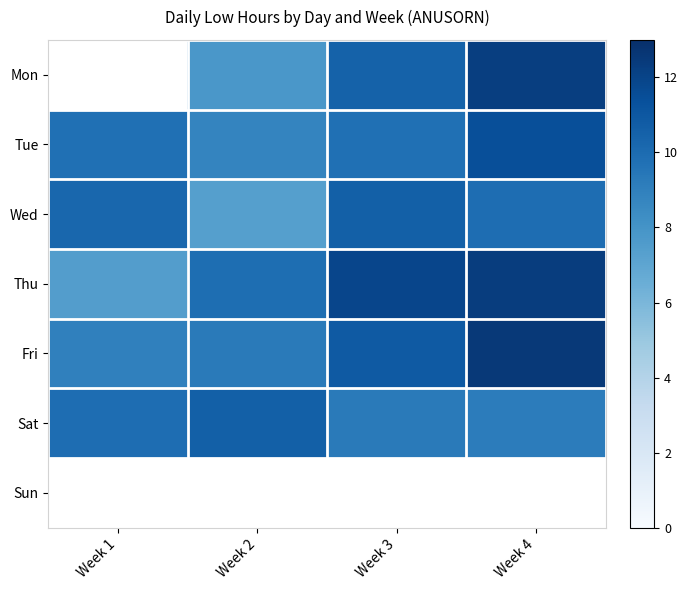

Which has a higher value, Week 4 or Week 3?

Week 4